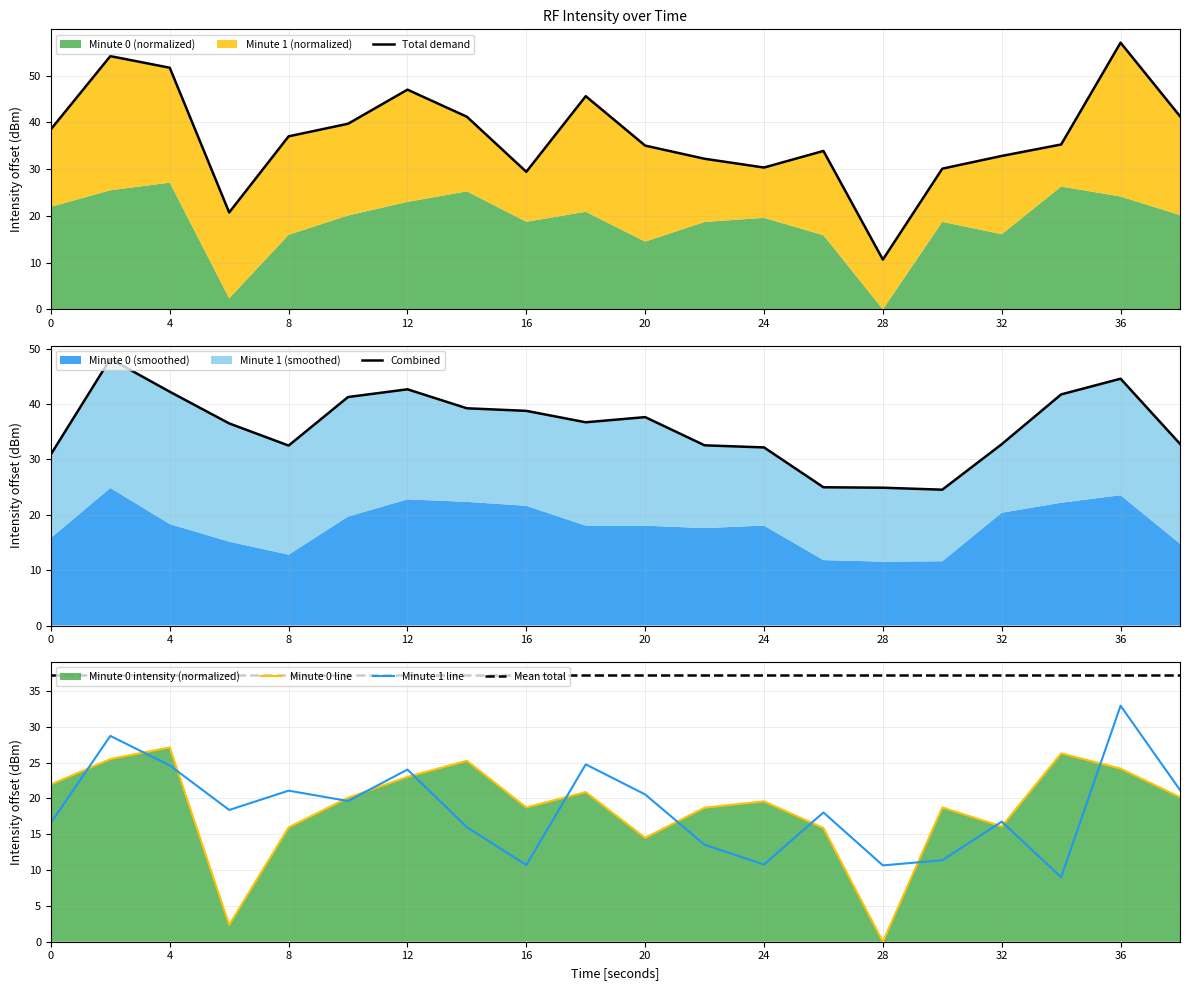

True or false: intensity_avg_min0 and intensity_avg_min1 cross at least once.

True